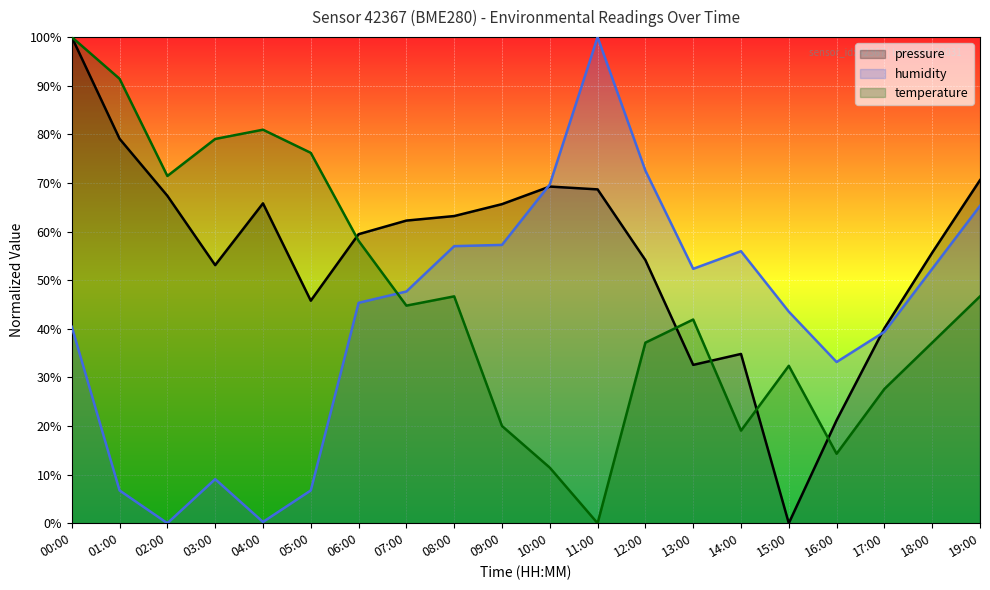

True or false: temperature and pressure cross at least once.

True